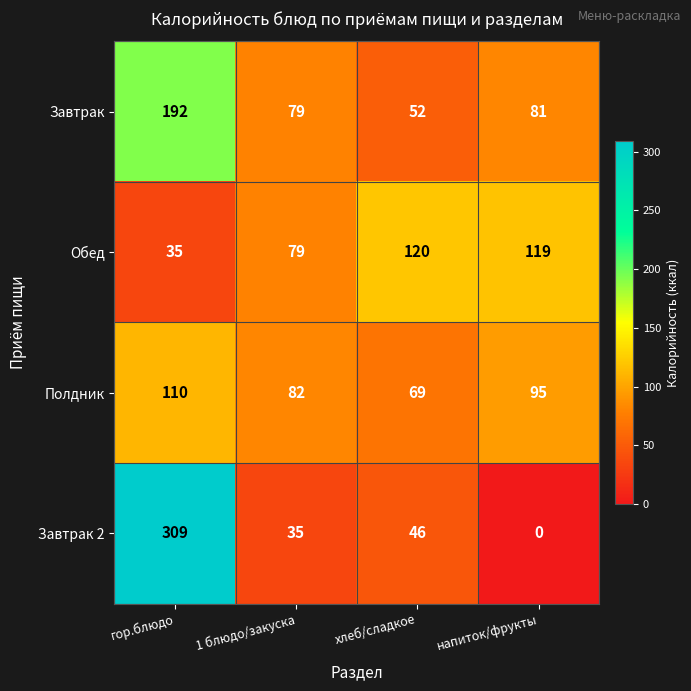

At how many categories does at least one series exceed 78?

4